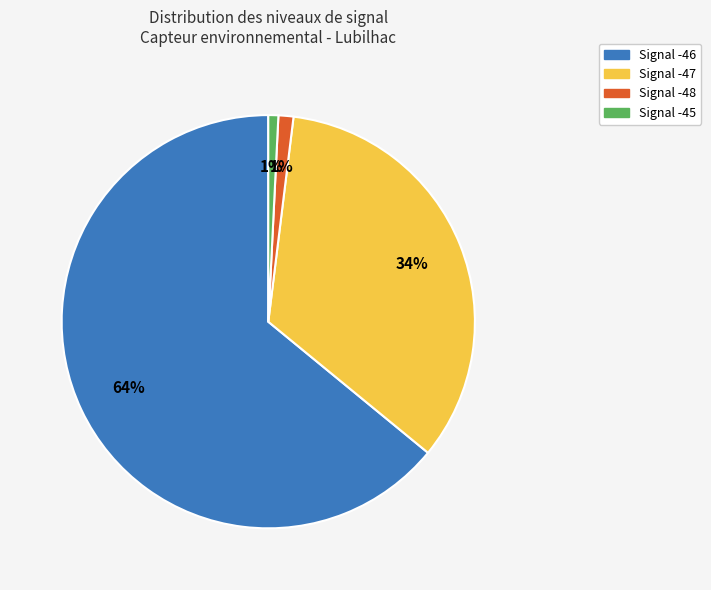

Is there a majority slice in this chart?

Yes